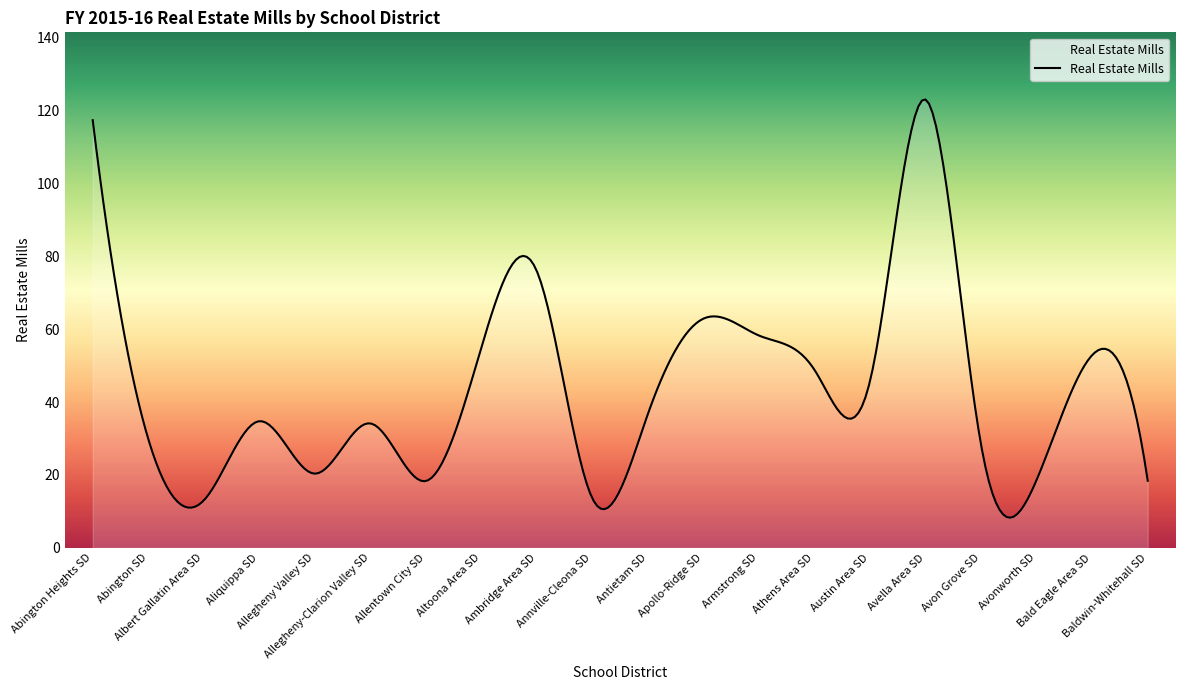

What is the difference between the maximum and minimum values?

114.8